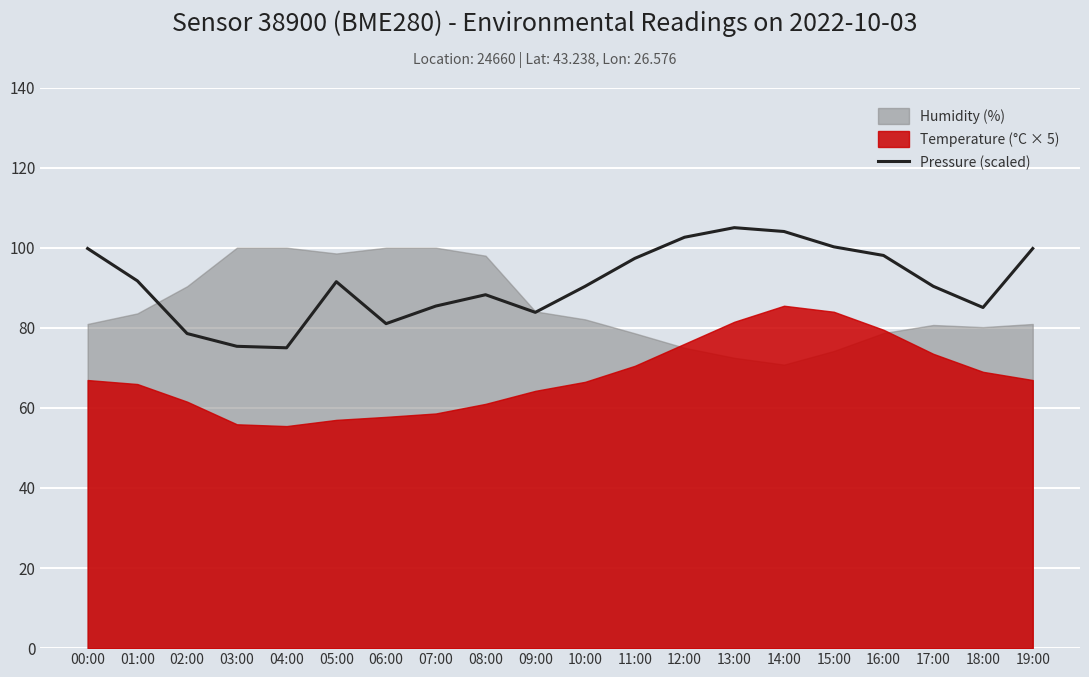

Is it true that Pressure (scaled) equals 90.4 at 17:00?

True